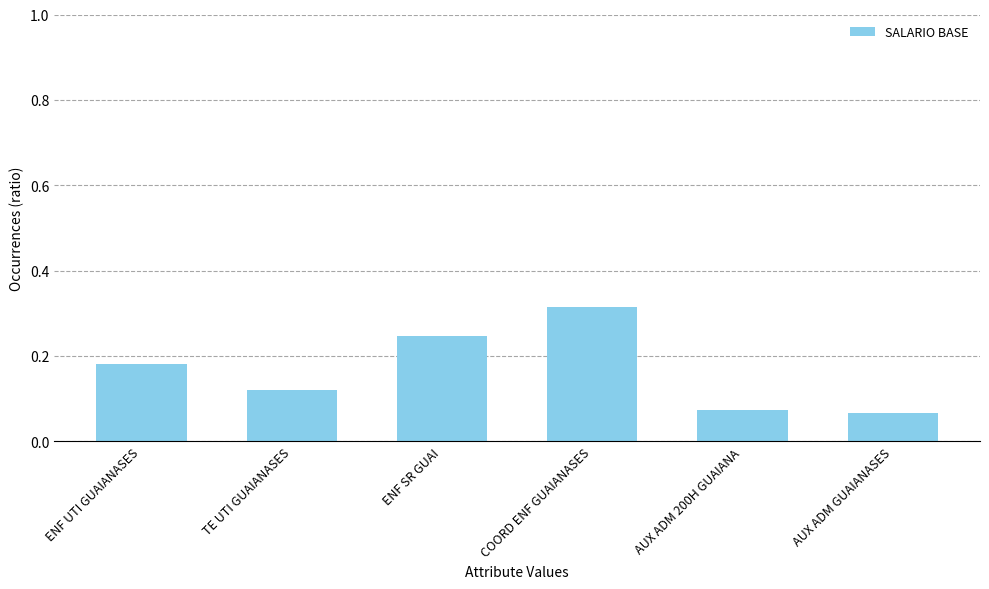

Which label corresponds to the largest value in the chart?

COORD ENF GUAIANASES